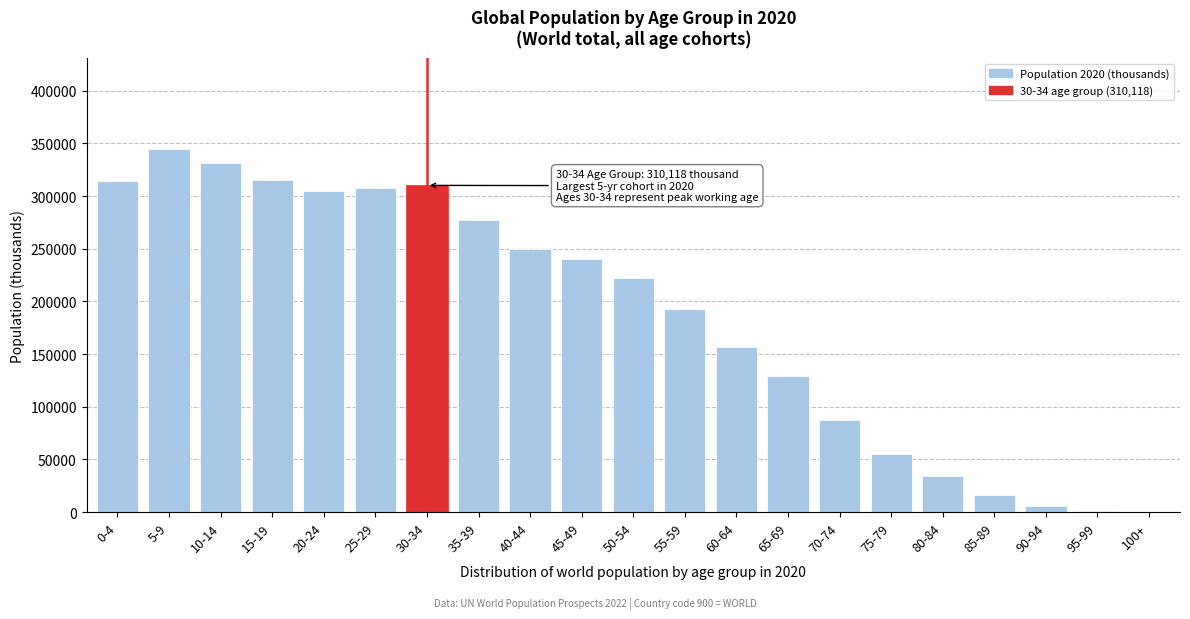

The value at 60-64 is 229895.1. True or false?

False